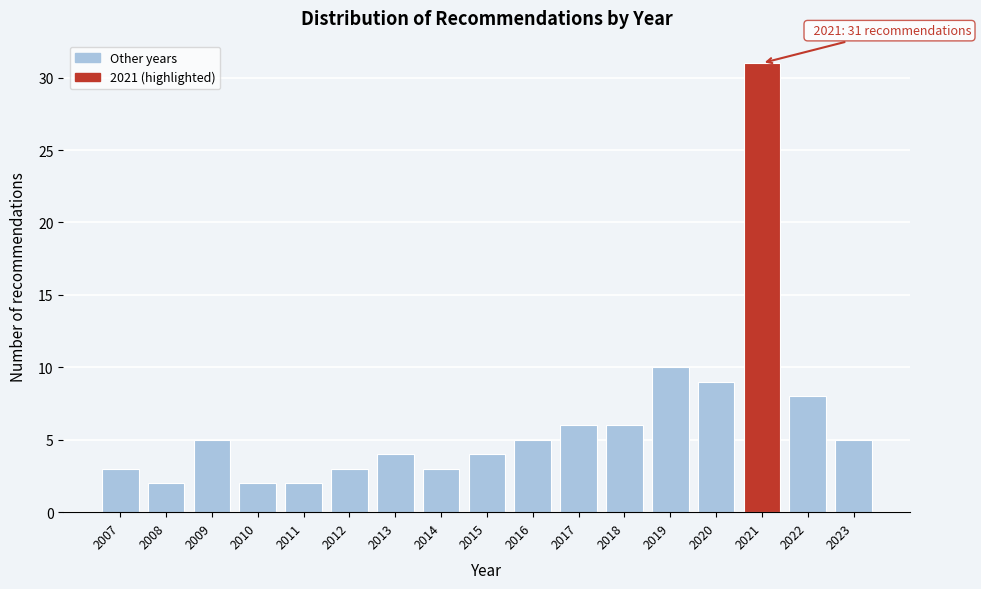

Reading right to left, what are all the values shown in this chart?

2023=5	2022=8	2021=31	2020=9	2019=10	2018=6	2017=6	2016=5	2015=4	2014=3	2013=4	2012=3	2011=2	2010=2	2009=5	2008=2	2007=3